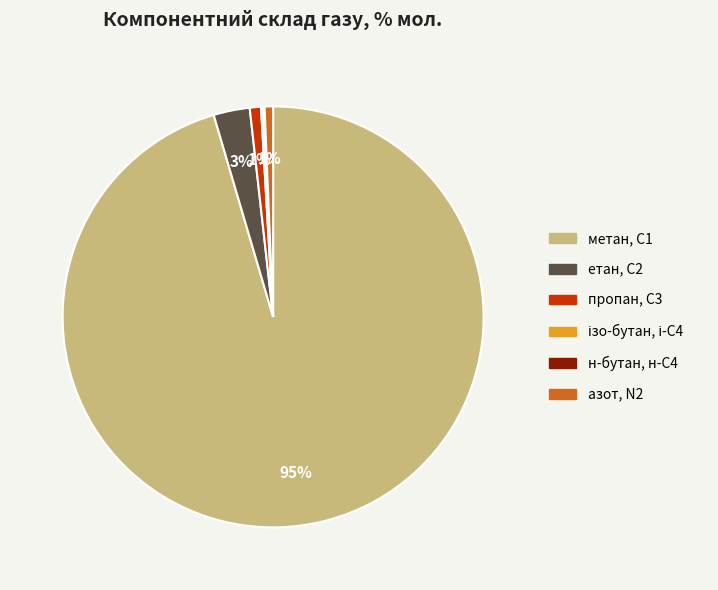

Which category accounts for the majority?

метан, С1